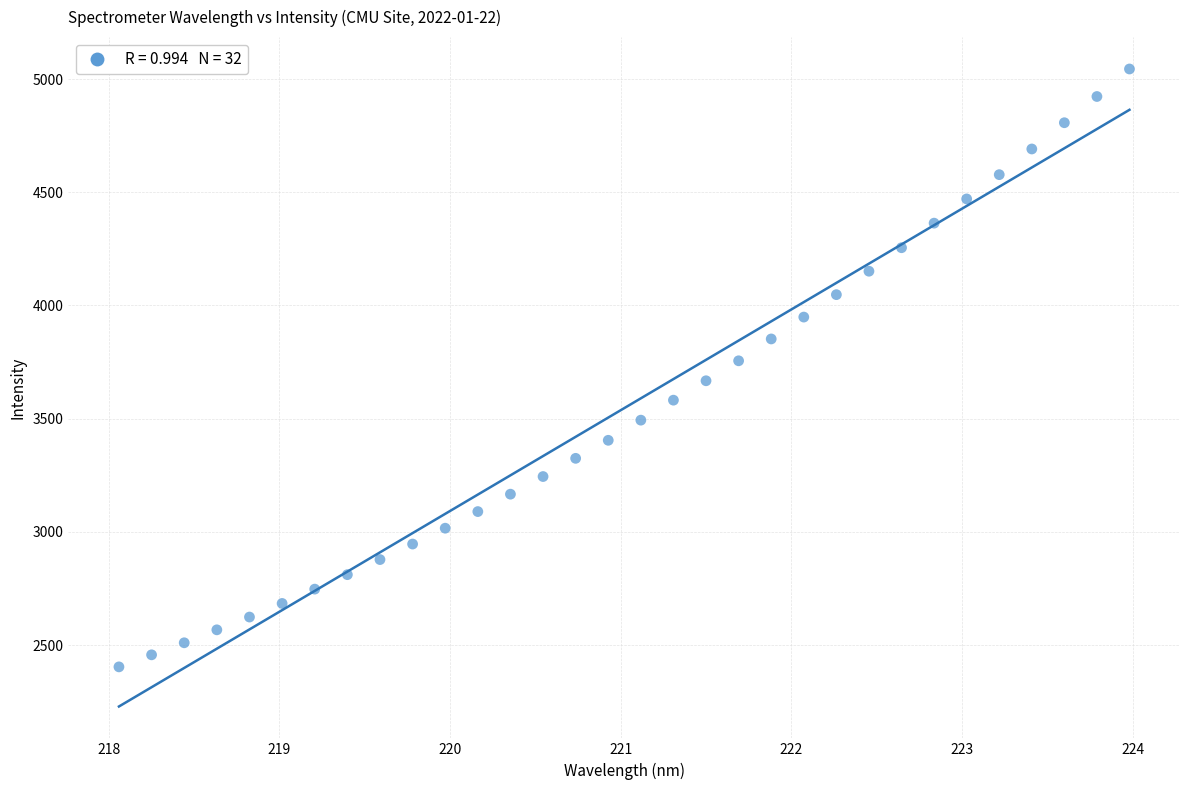

What is the range of X values (max minus min)?

5.9